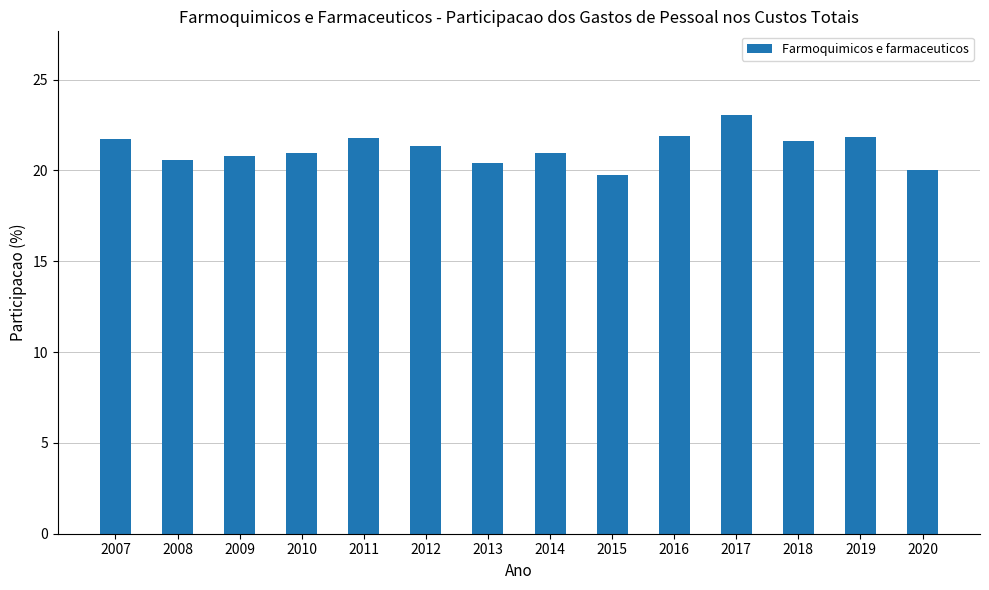

Read the value at 2011.

21.8